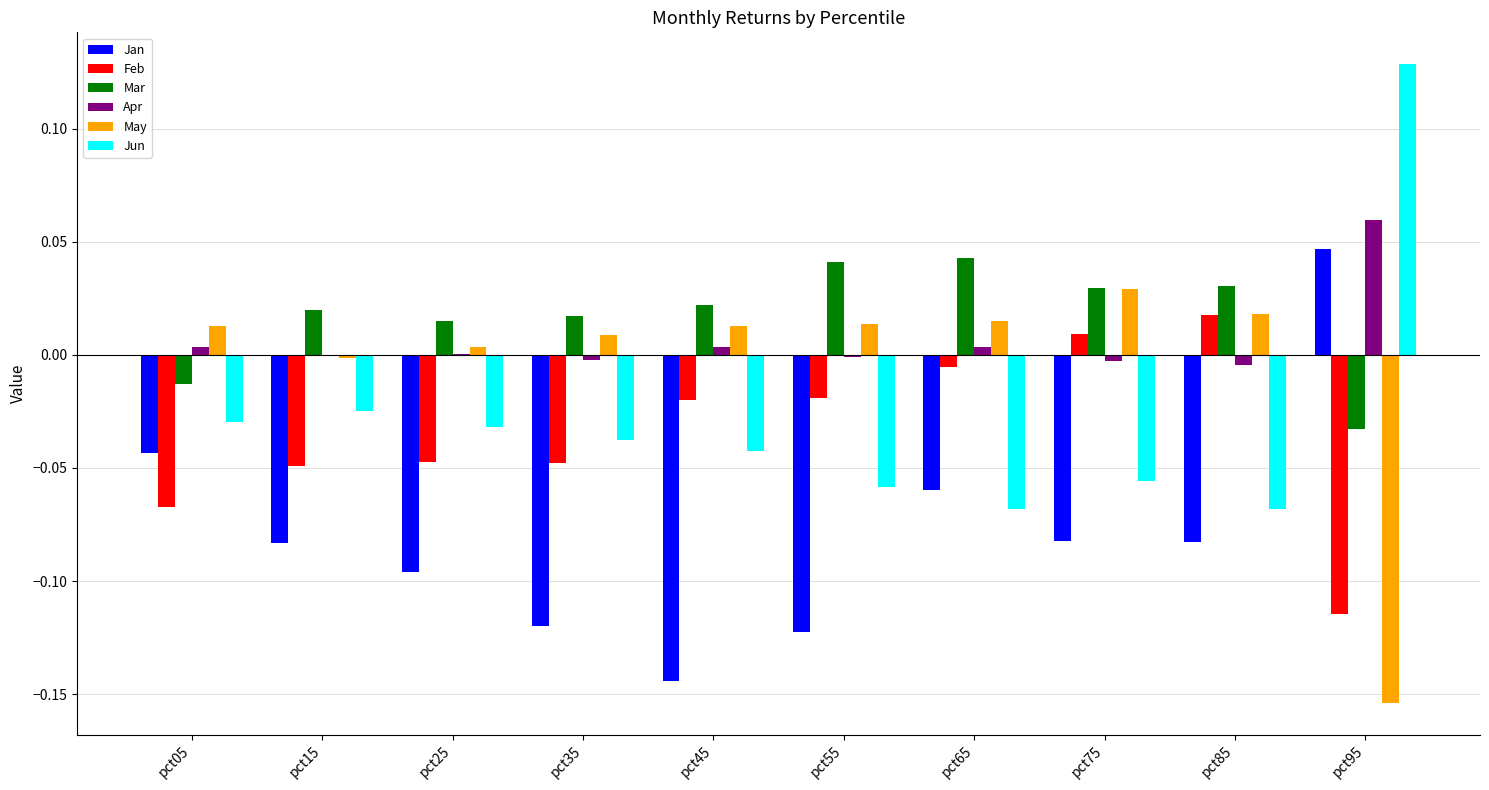

At which category does the chart reach its peak across all series?

pct95